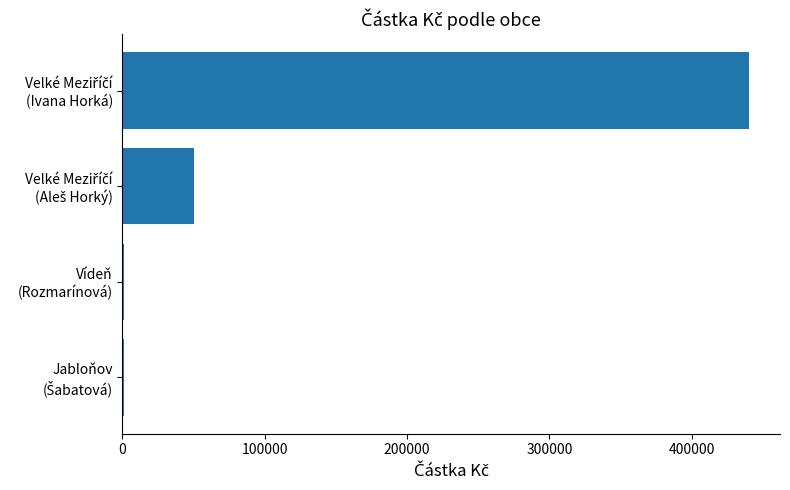

What is the greatest value displayed?

440000